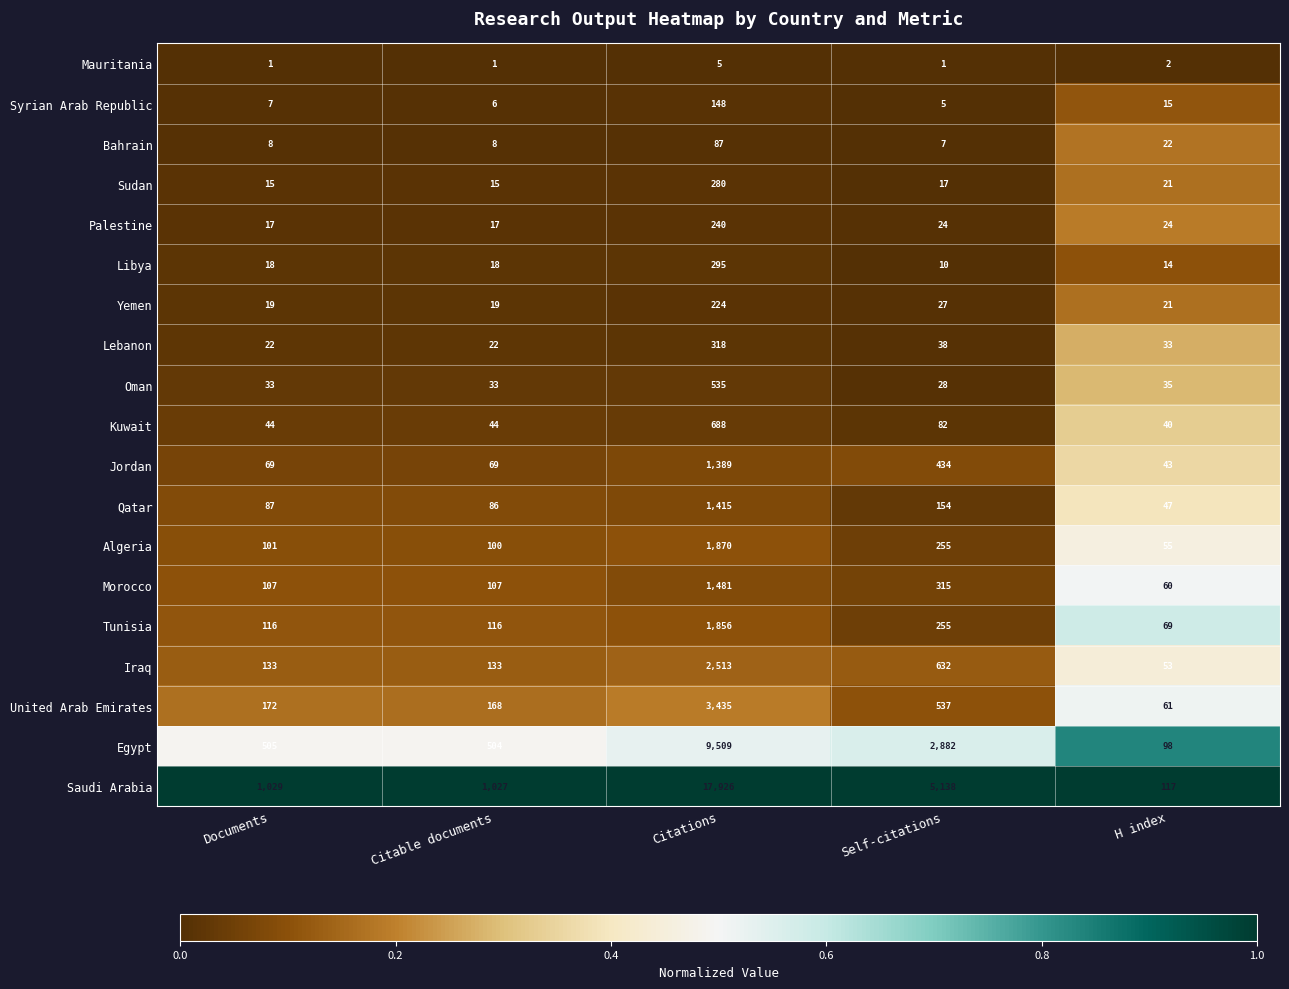

At which category is the sum across all series the highest?

Citations